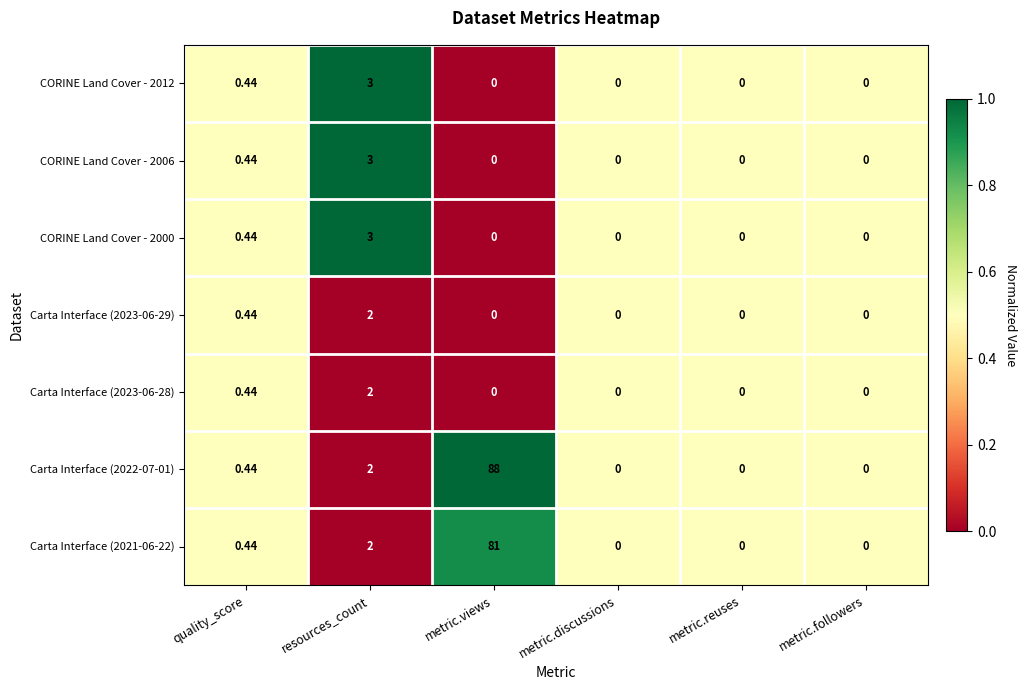

At which category is the sum across all series the highest?

metric.views